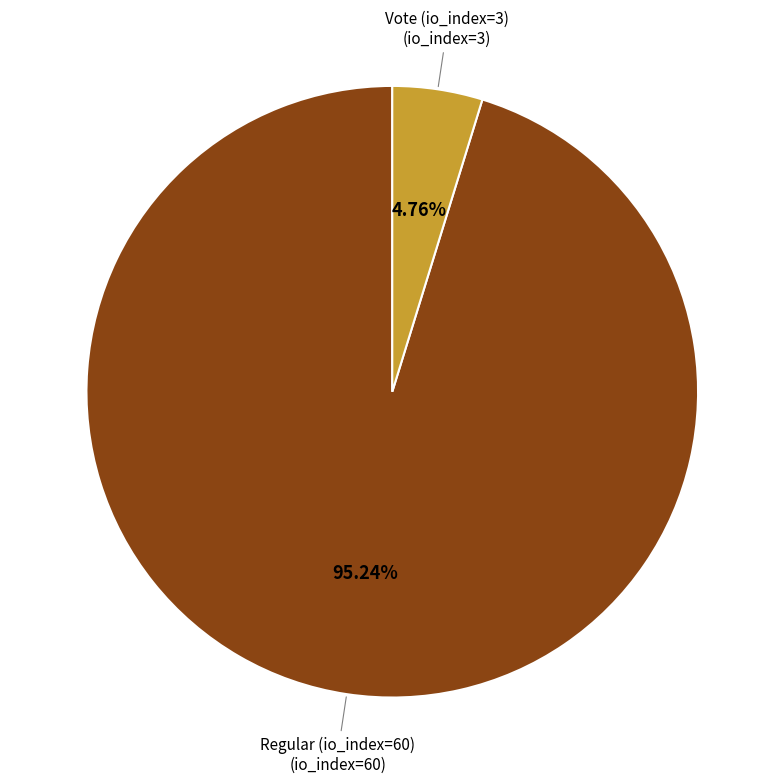

Does any single category account for the majority?

Yes